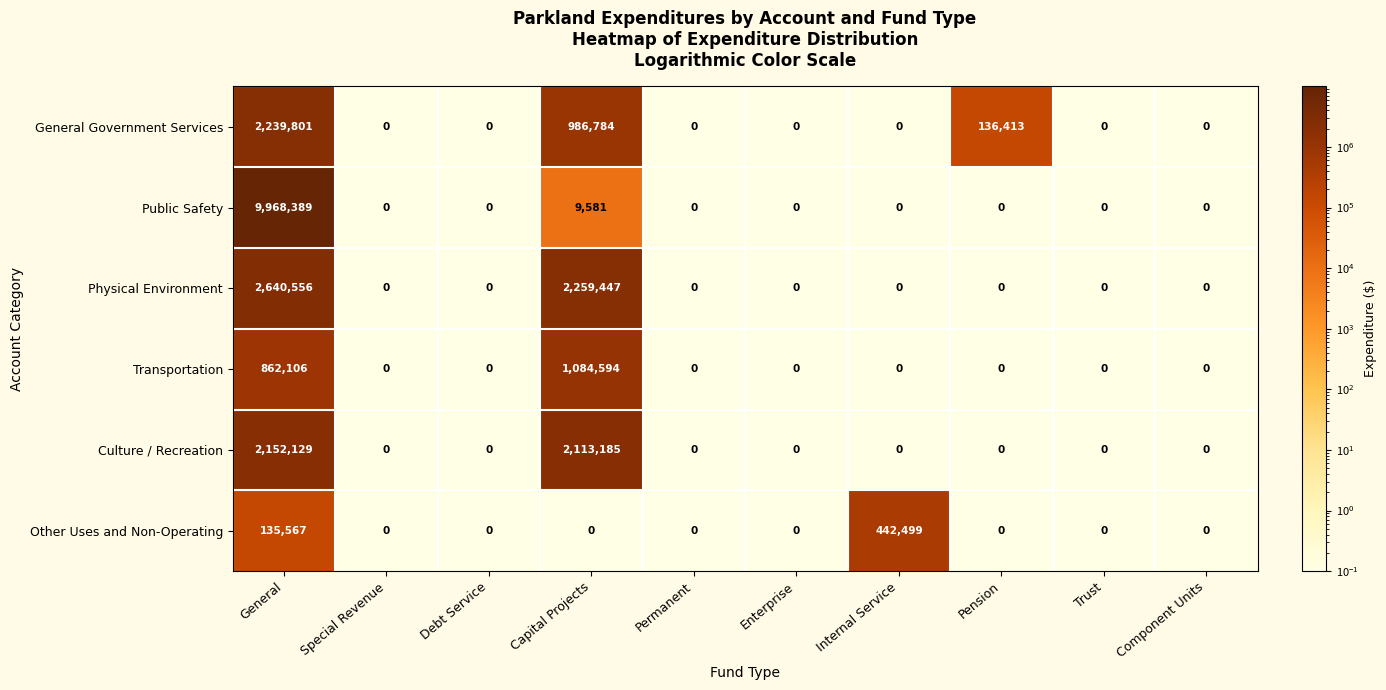

At which label is General Government Services closest to 1119900?

Capital Projects